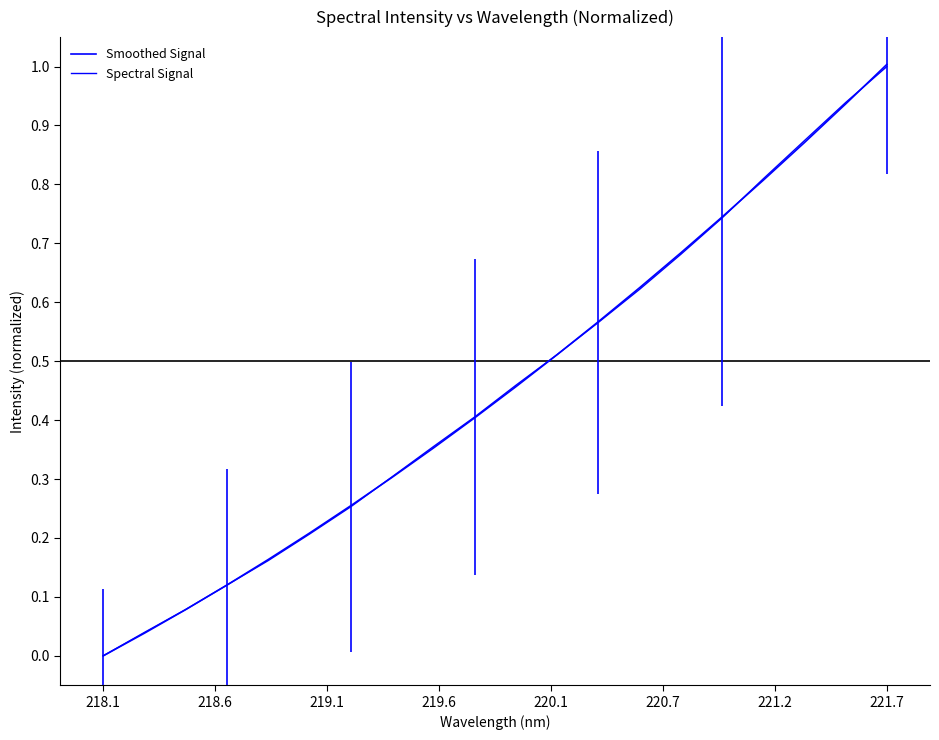

Is this an area chart (filled region under the line)?

No